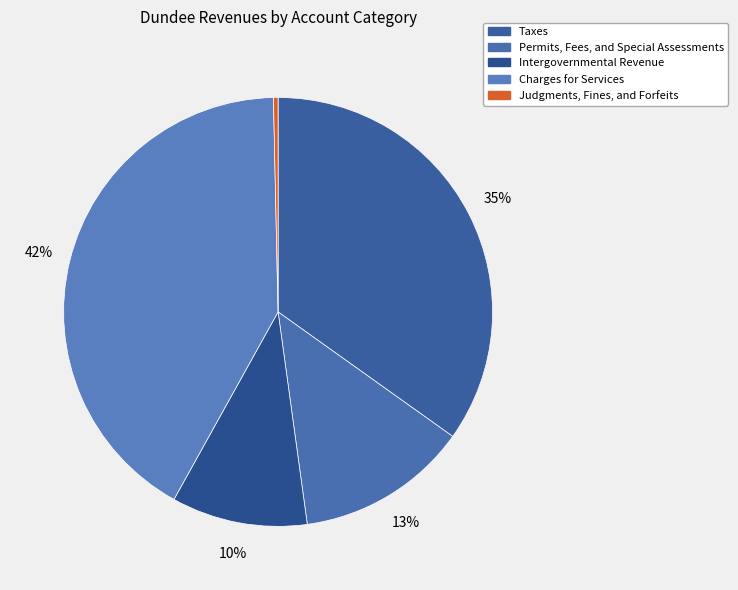

To the nearest percent, what is the combined percentage of Intergovernmental Revenue and Judgments, Fines, and Forfeits?

11%